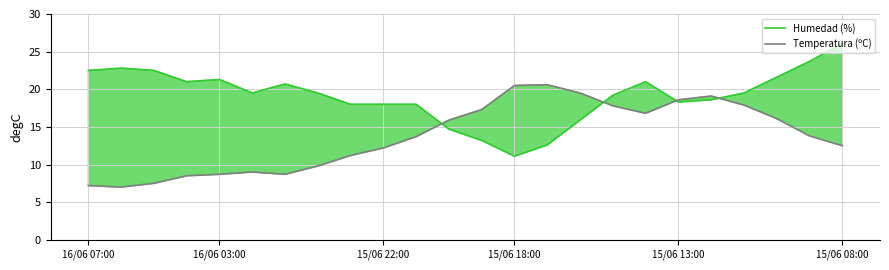

Which series has the widest spread of values?

Humedad (%)